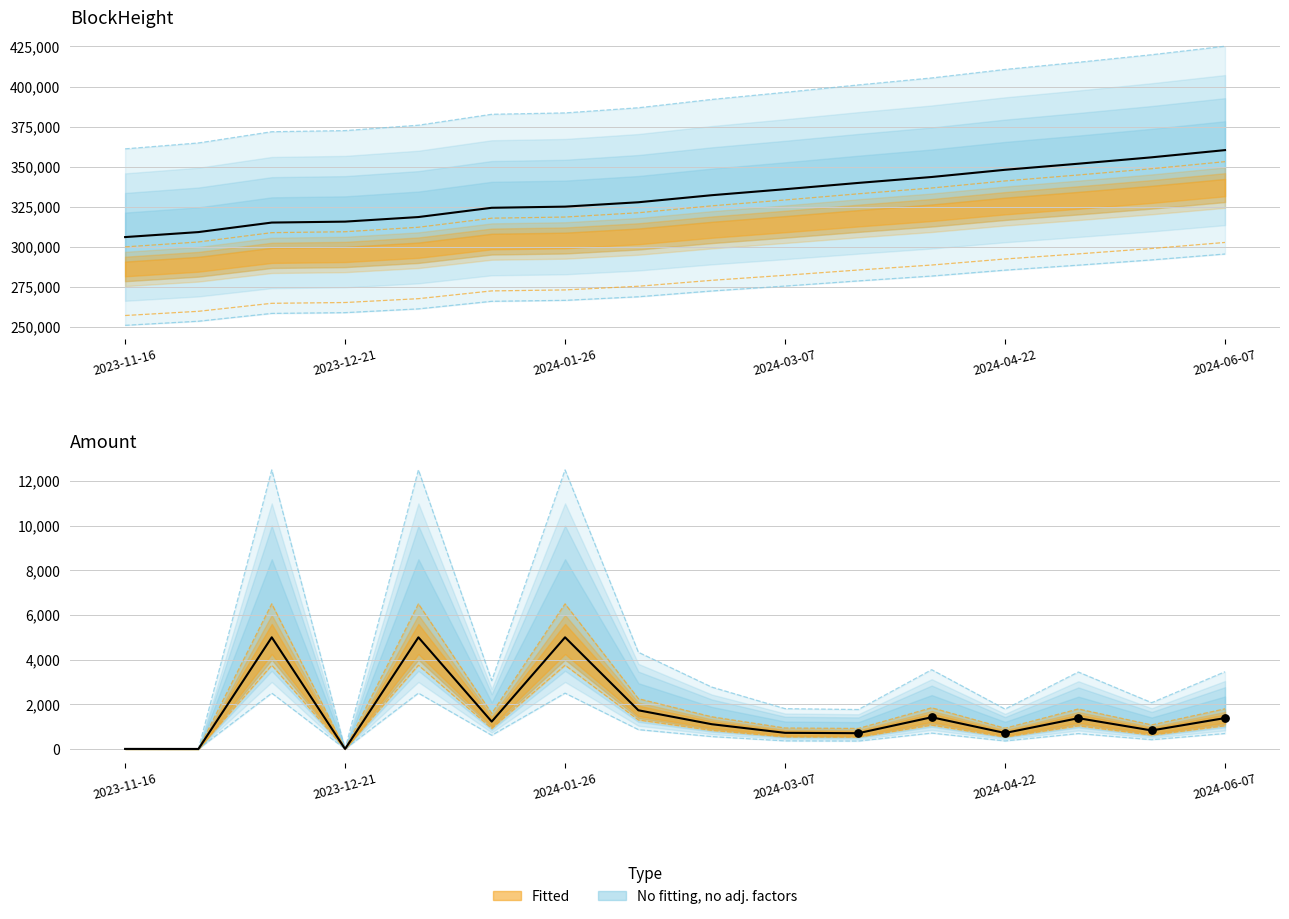

At which category is the sum across all series the highest?

2024-06-07